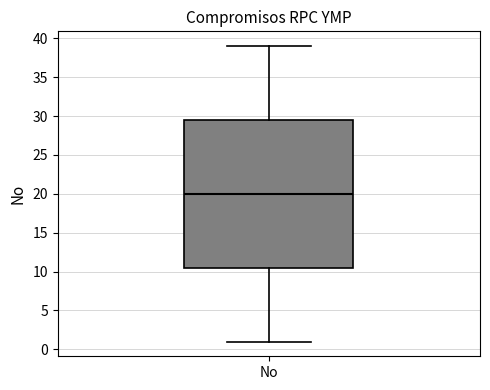

Read this box plot against the y-axis: the position of the median line, the range covered by the box, and the ends of both whiskers. The values are not printed on the chart, so give them approximately, as read against the axis.

median 20.0, box 10.5 to 29.5, whiskers 1.0 to 39.0